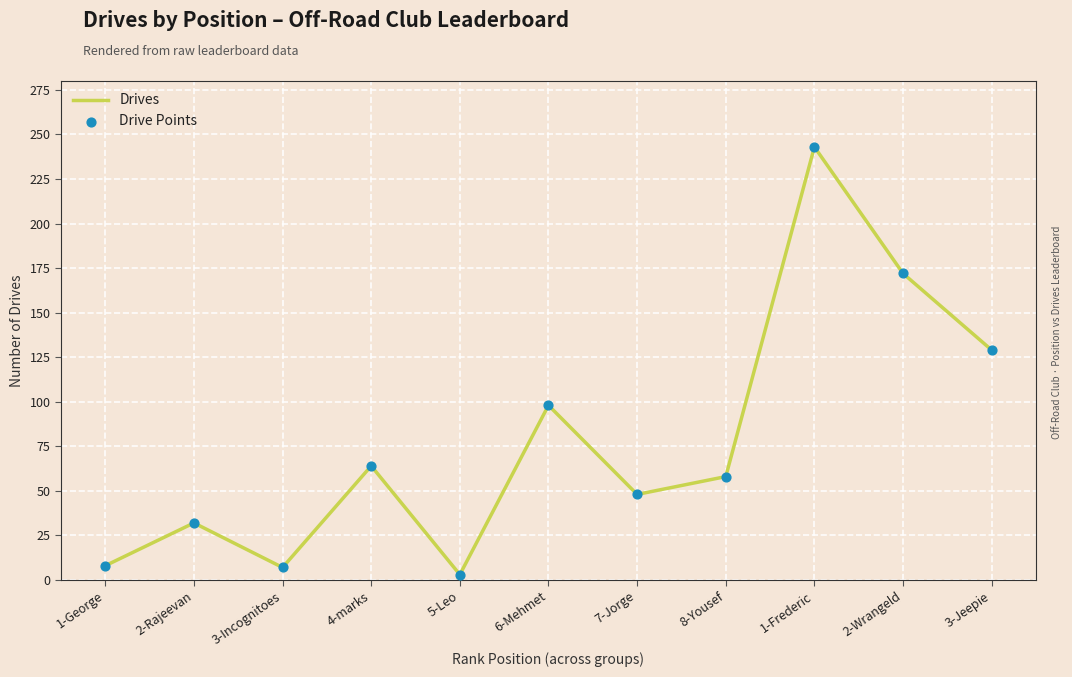

What is the difference between the maximum and minimum values?

240